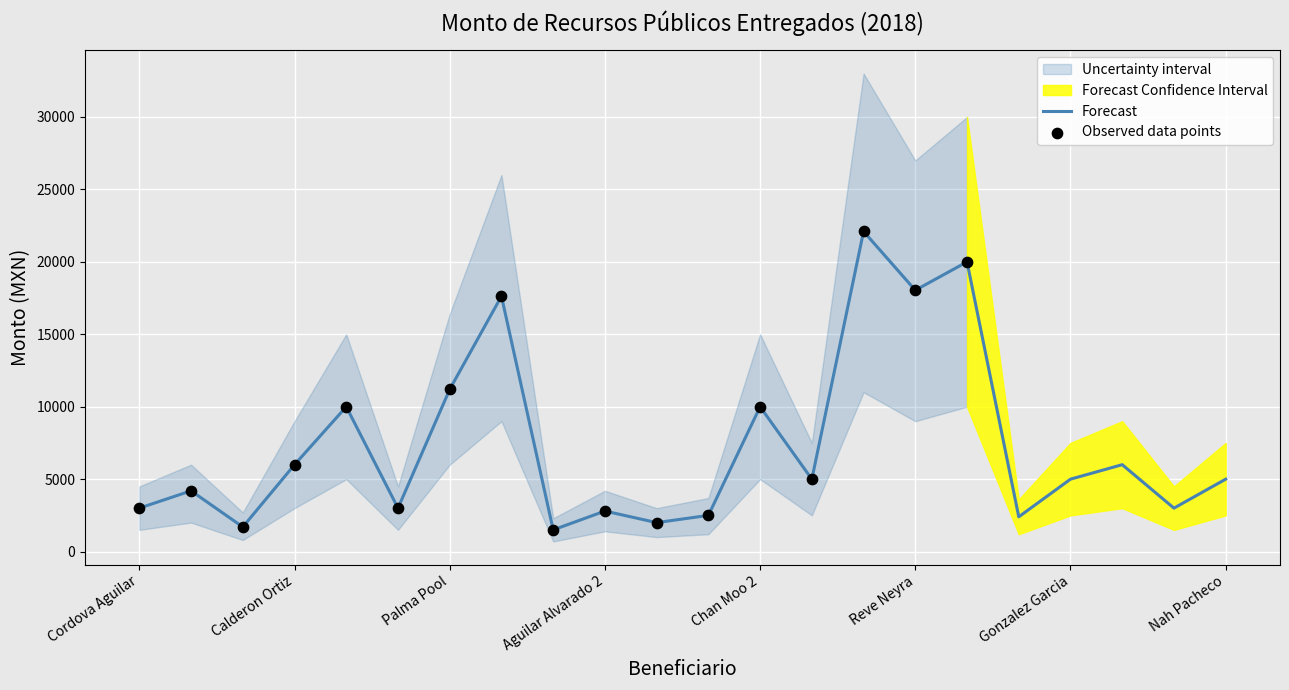

Which has a higher value, Suarez Mena or Aguilar Alvarado 2?

Aguilar Alvarado 2